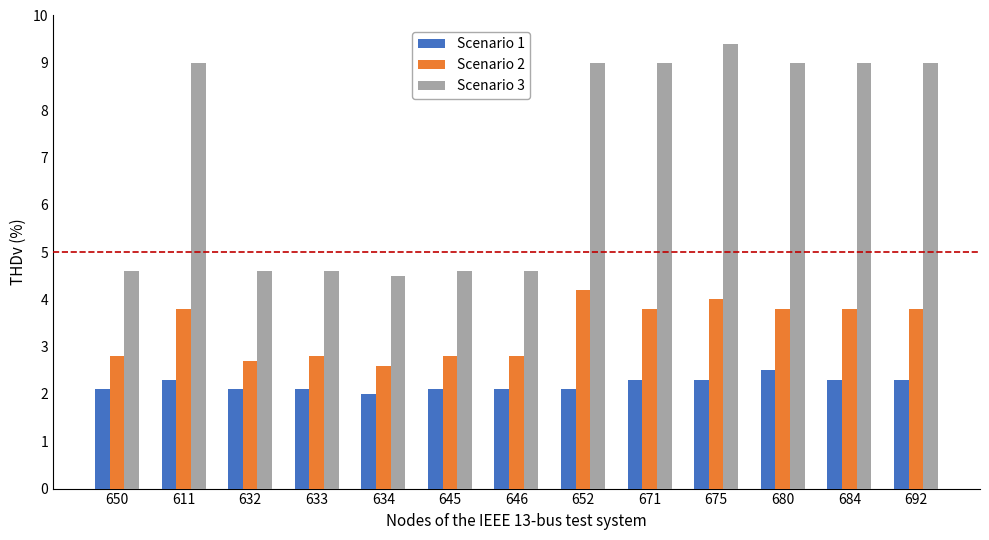

What is the label of the 9th bar from the right?

634